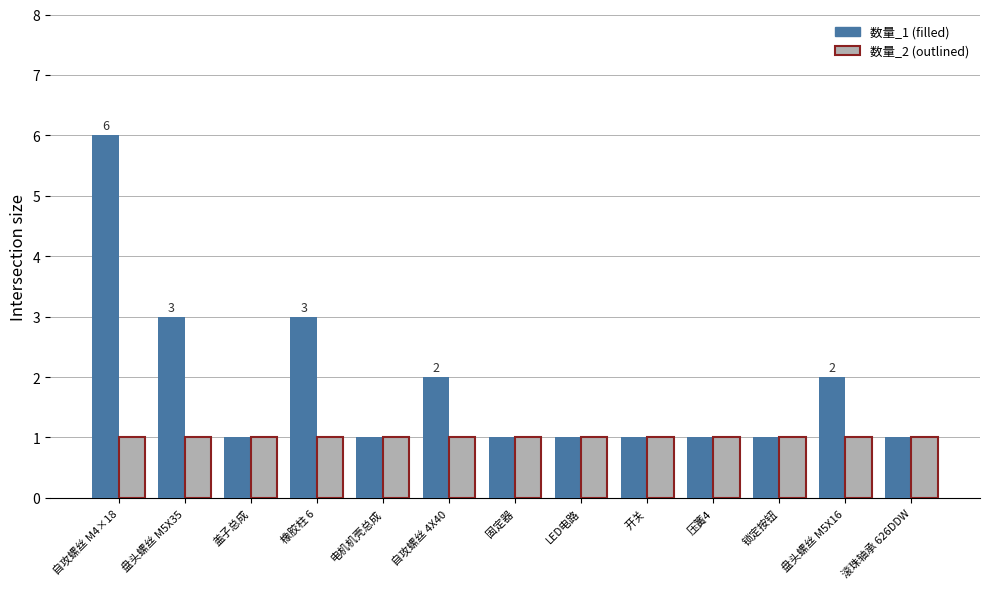

Reading left to right, what are all the values shown in this chart?

数量_1: 6	3	1	3	1	2	1	1	1	1	1	2	1
数量_2: 1	1	1	1	1	1	1	1	1	1	1	1	1